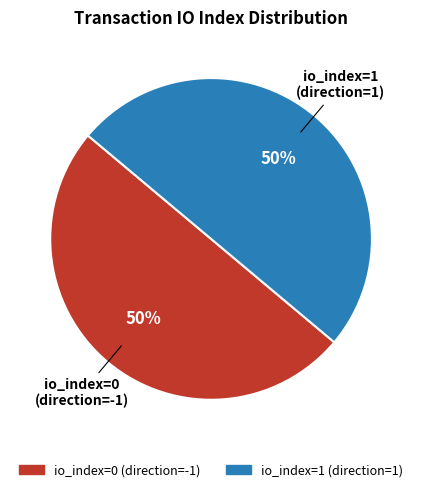

To the nearest percent, what is the average slice percentage?

50%